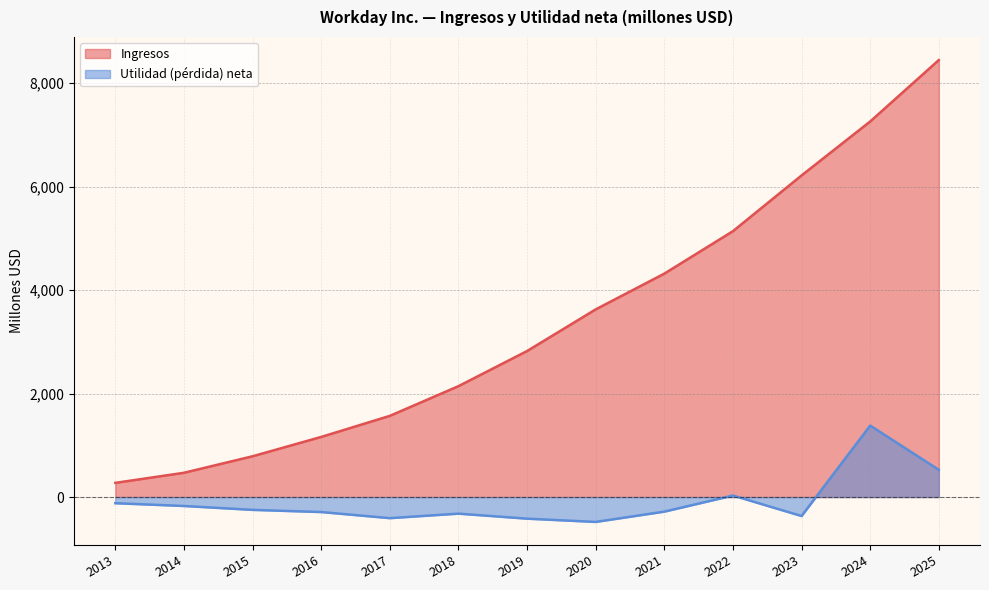

At which label does Utilidad (pérdida) neta first exceed -282?

2013